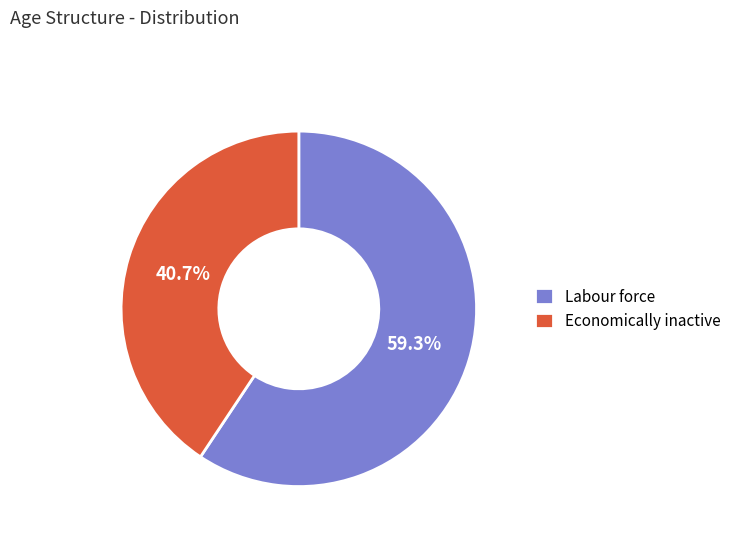

Which slice is the smallest?

Economically inactive